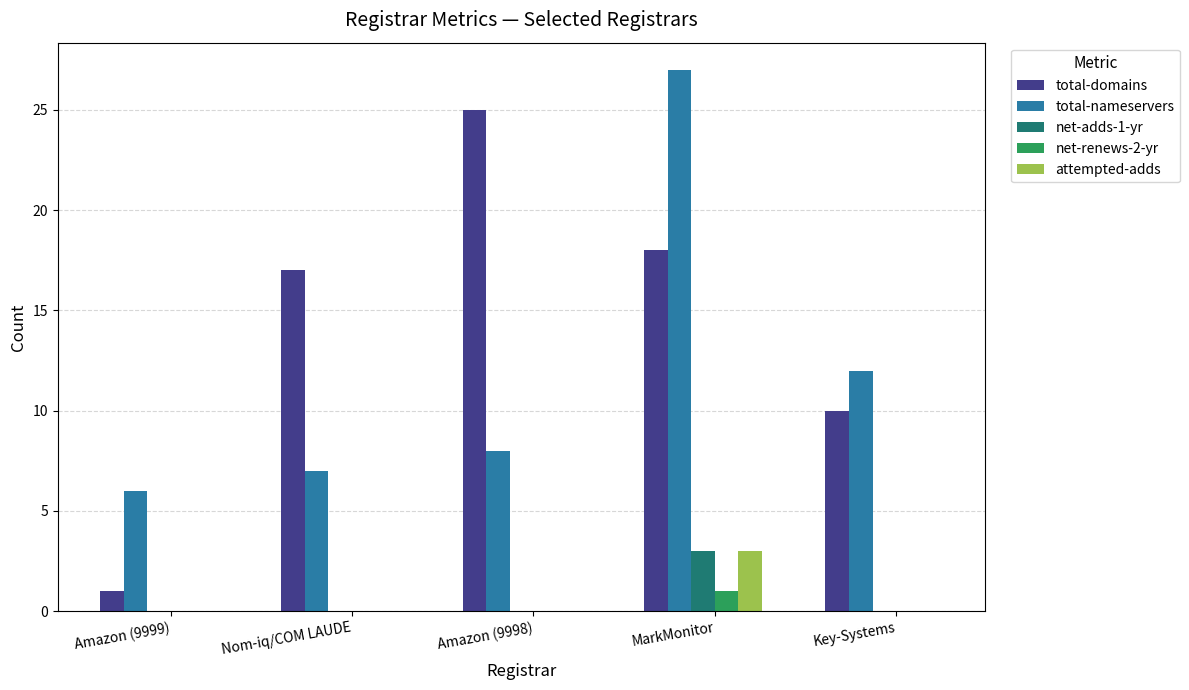

Are the bars horizontal?

No